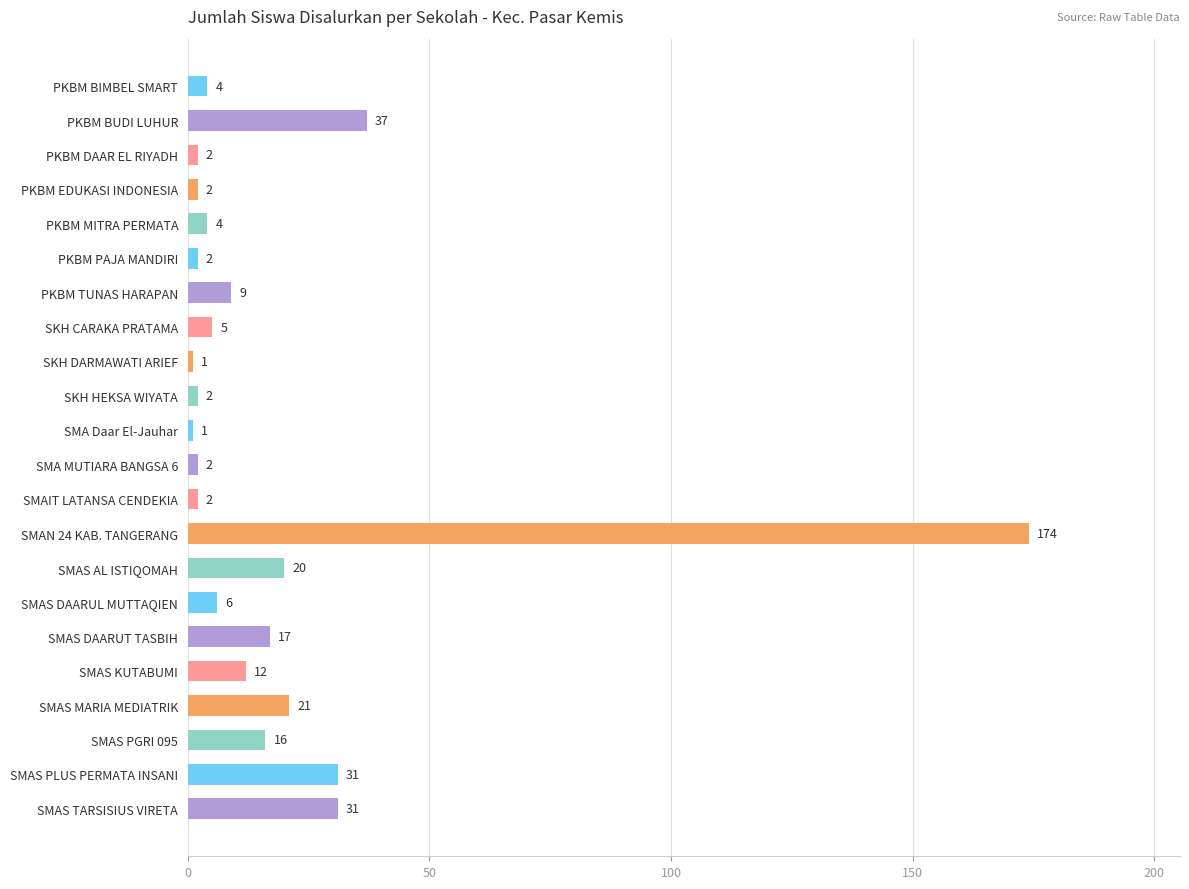

Does the chart contain any negative values?

No